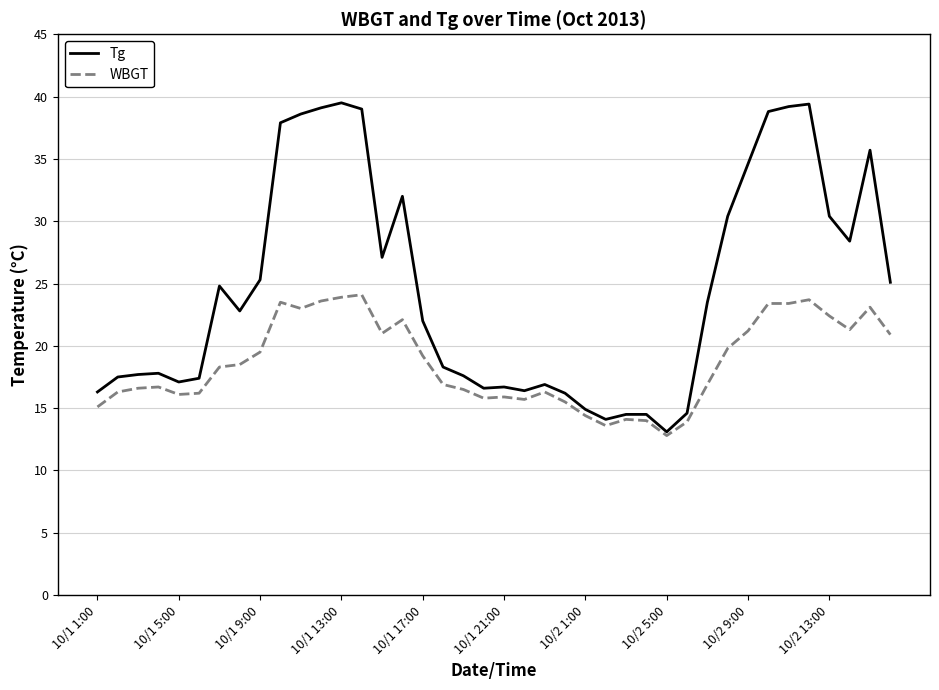

How many categories are shown in the chart?

40